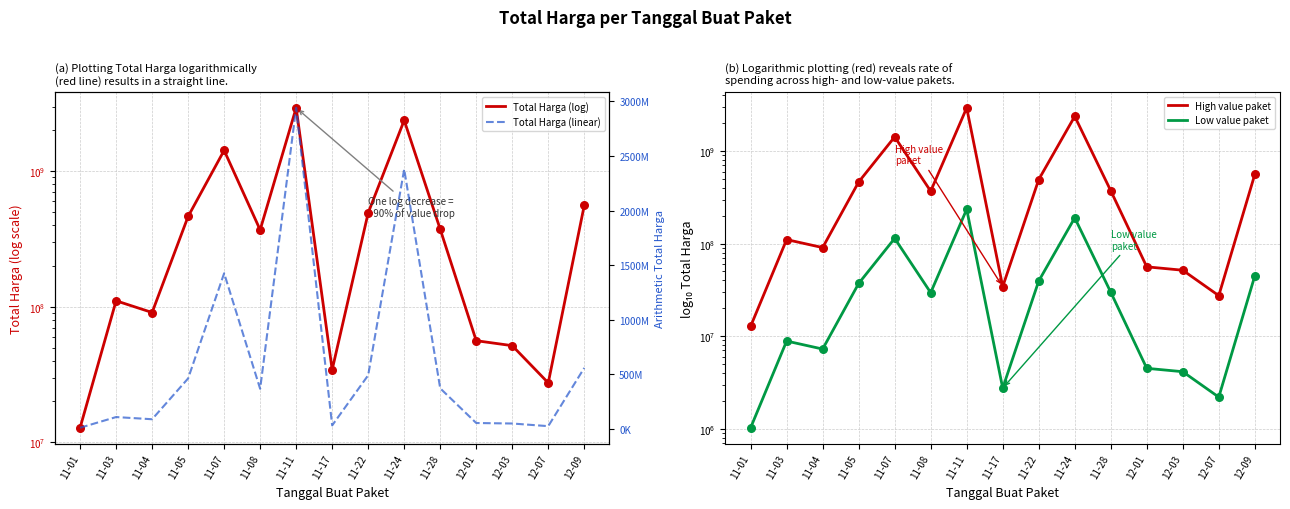

Which series has the largest total across all categories?

Total Harga (log)